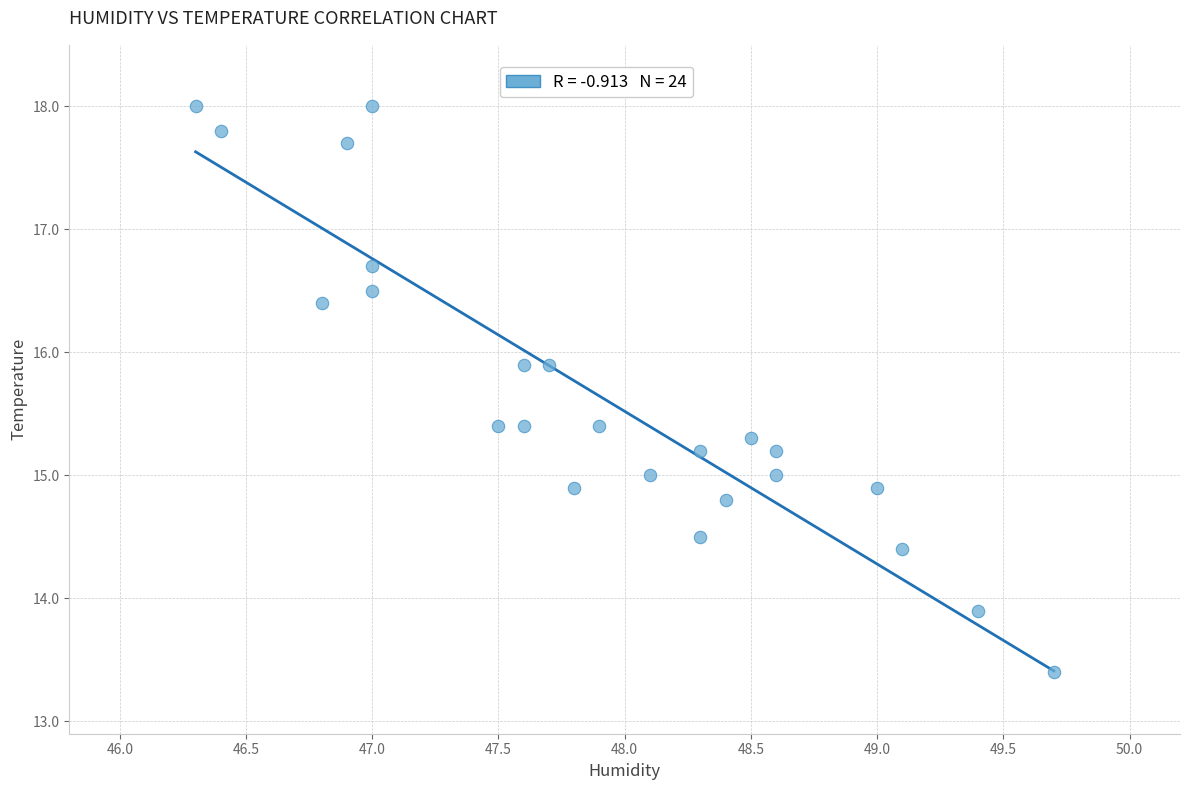

What is the range of Y values (max minus min)?

4.6